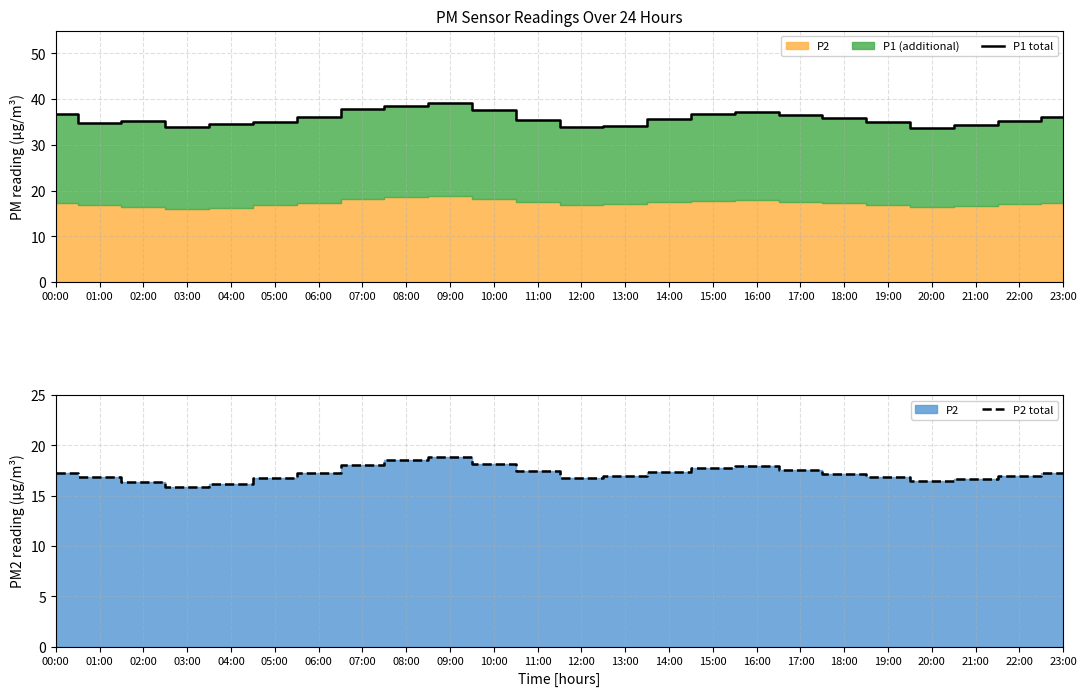

Between 20:00 and 06:00, which is larger?

06:00